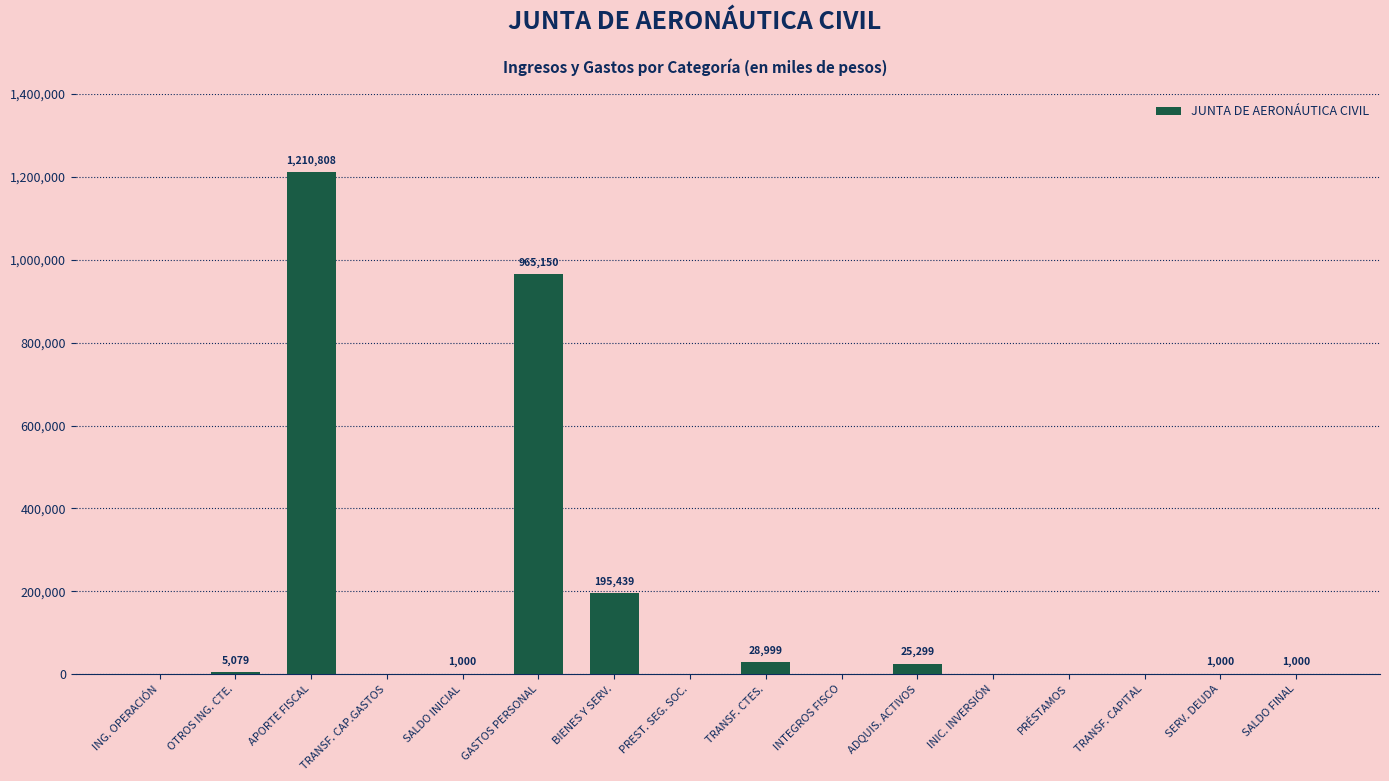

Reading left to right, extract all data points from this chart.

ING. OPERACIÓN=0	OTROS ING. CTE.=5079	APORTE FISCAL=1210808	TRANSF. CAP.GASTOS=0	SALDO INICIAL=1000	GASTOS PERSONAL=965150	BIENES Y SERV.=195439	PREST. SEG. SOC.=0	TRANSF. CTES.=28999	INTEGROS FISCO=0	ADQUIS. ACTIVOS=25299	INIC. INVERSIÓN=0	PRÉSTAMOS=0	TRANSF. CAPITAL=0	SERV. DEUDA=1000	SALDO FINAL=1000